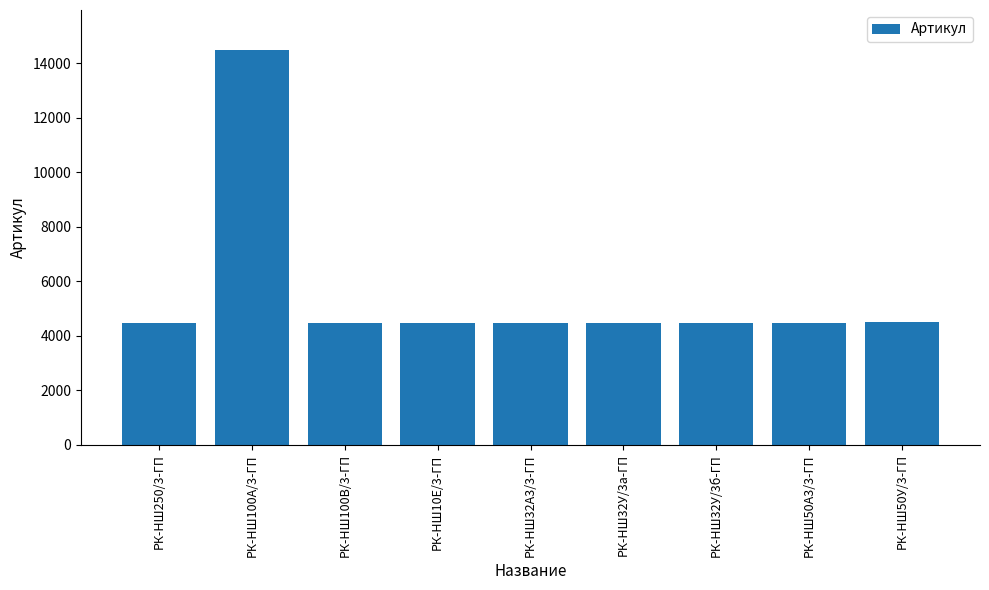

What is the maximum value shown in the chart?

14511